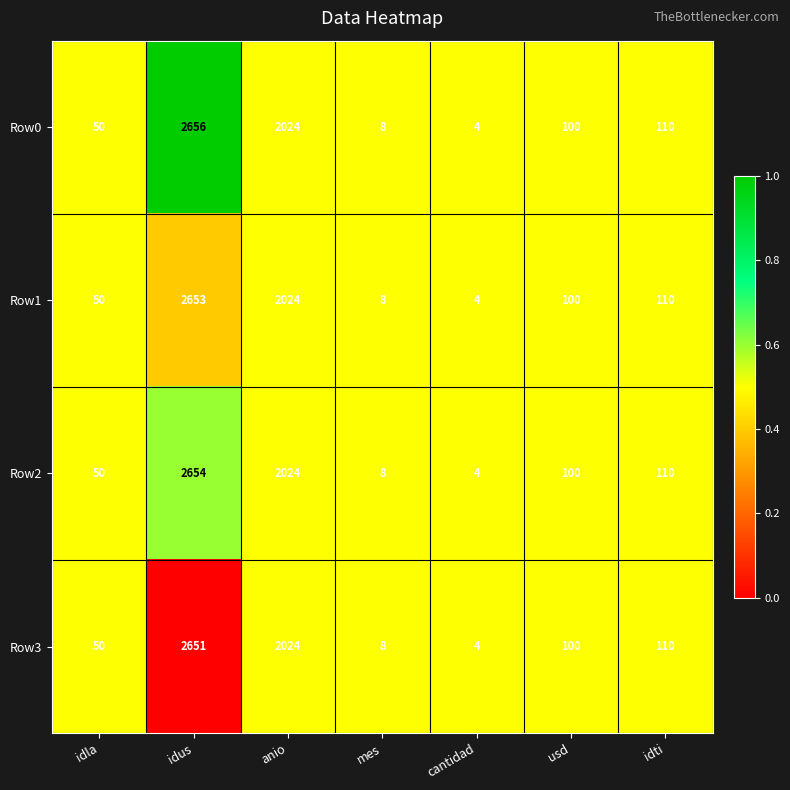

At which category is the sum across all series the highest?

idus